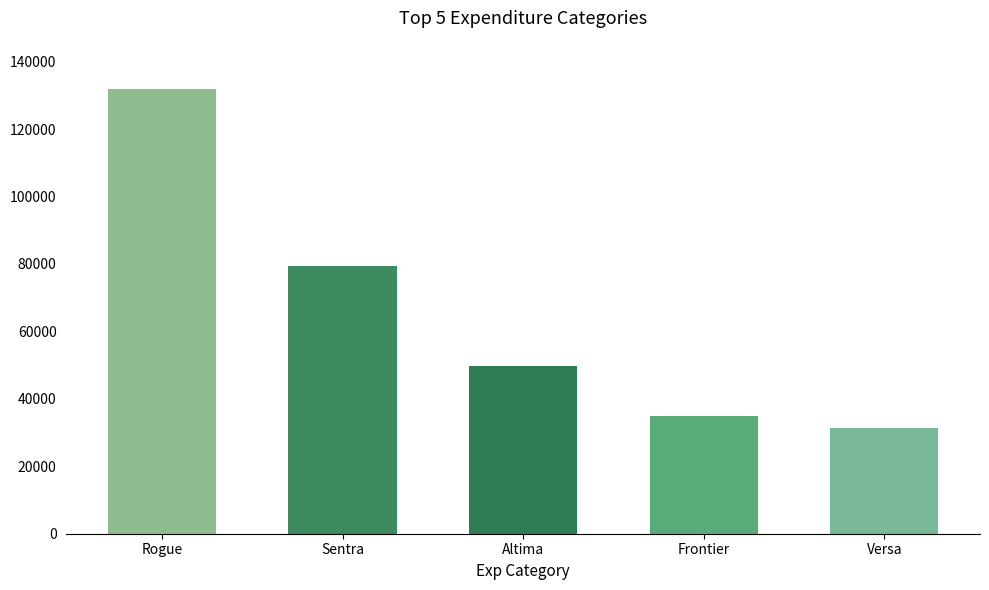

Does the chart contain any negative values?

No